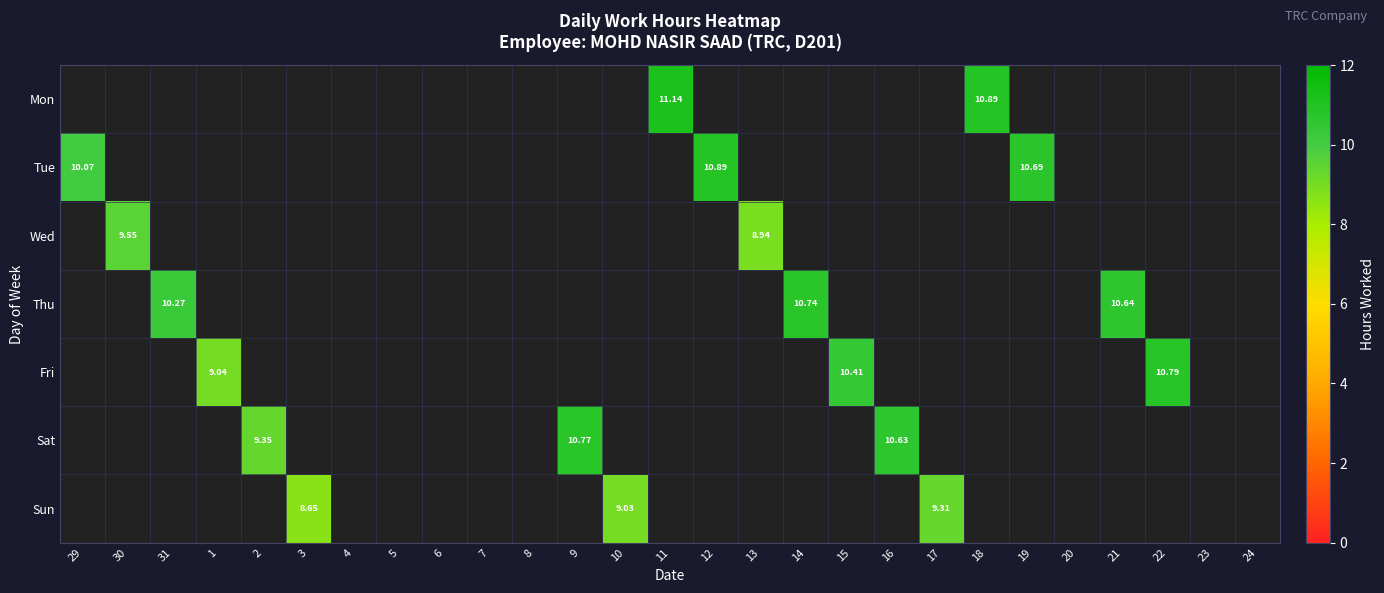

Which category has the lowest value across all series?

3